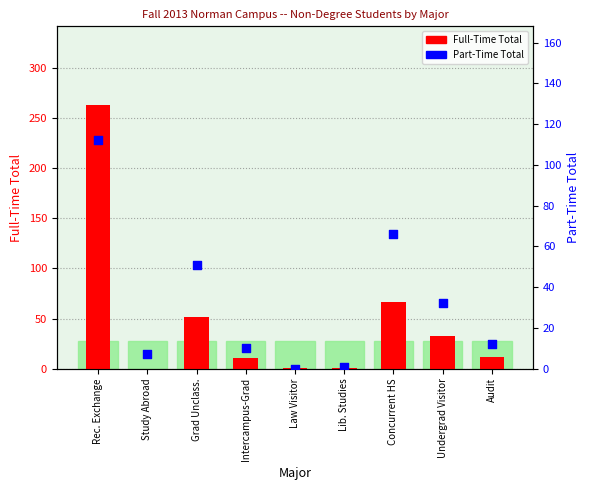

Which series reaches the maximum Y coordinate?

Full-Time Total